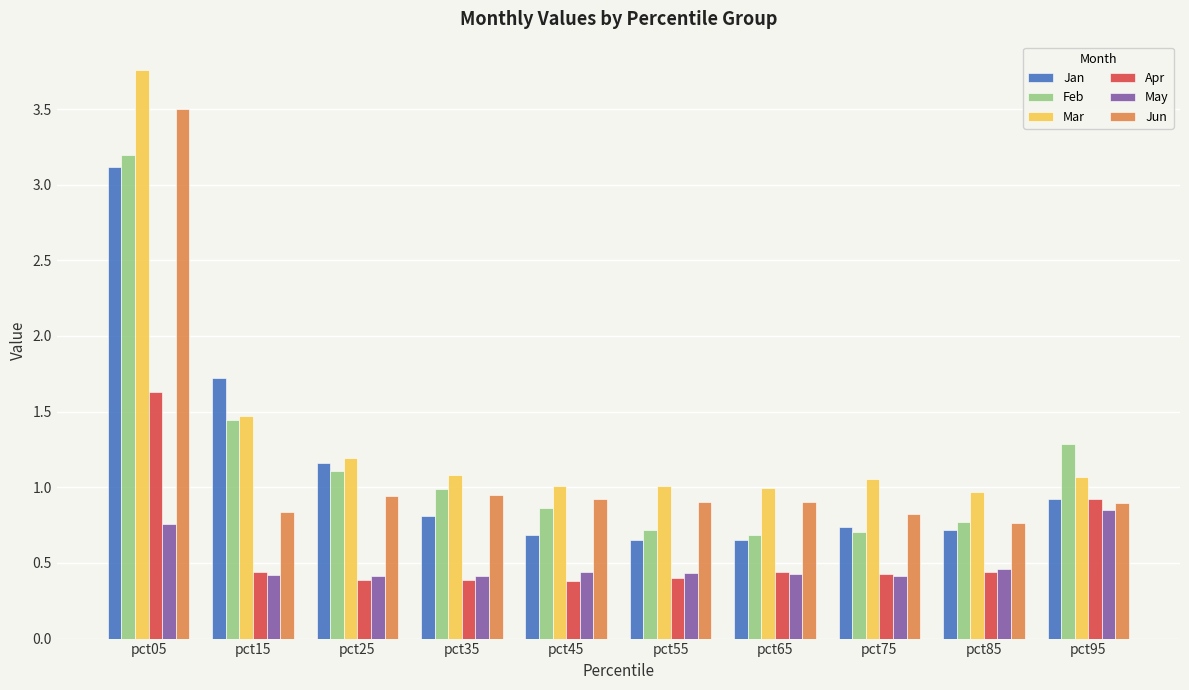

Is the value of Feb at pct25 greater than the value of Apr at pct55?

Yes